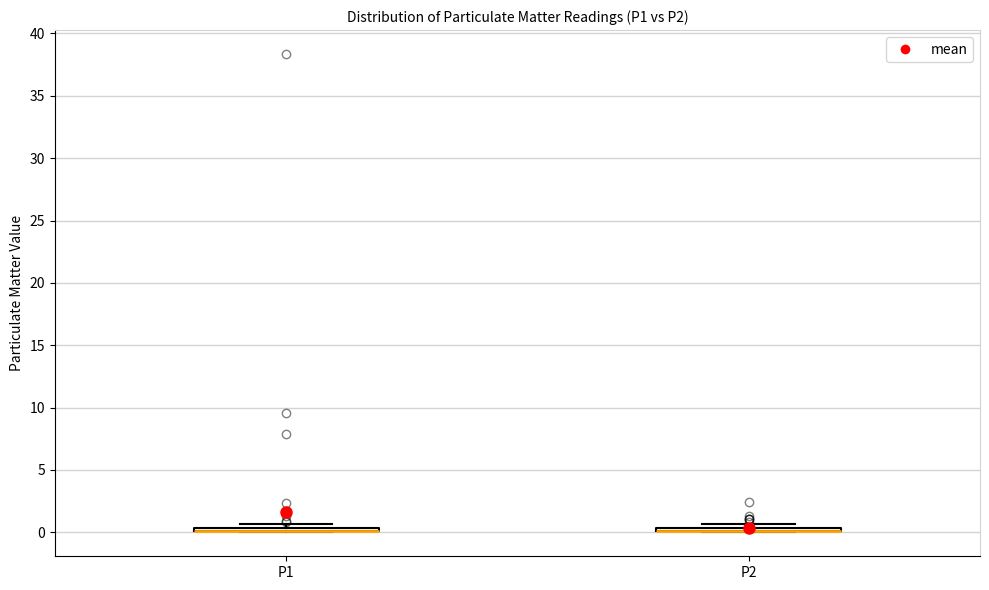

Where is the upper edge of the box for P2 on the y-axis? The values are not printed on the chart, so give them approximately, as read against the axis.

0.5